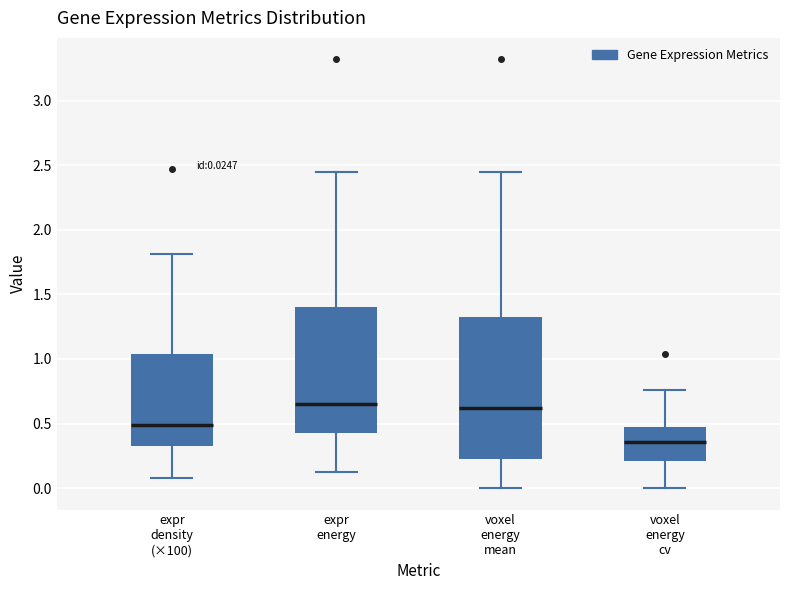

Which box is the tallest, from its lower edge to its upper edge?

voxel energy mean